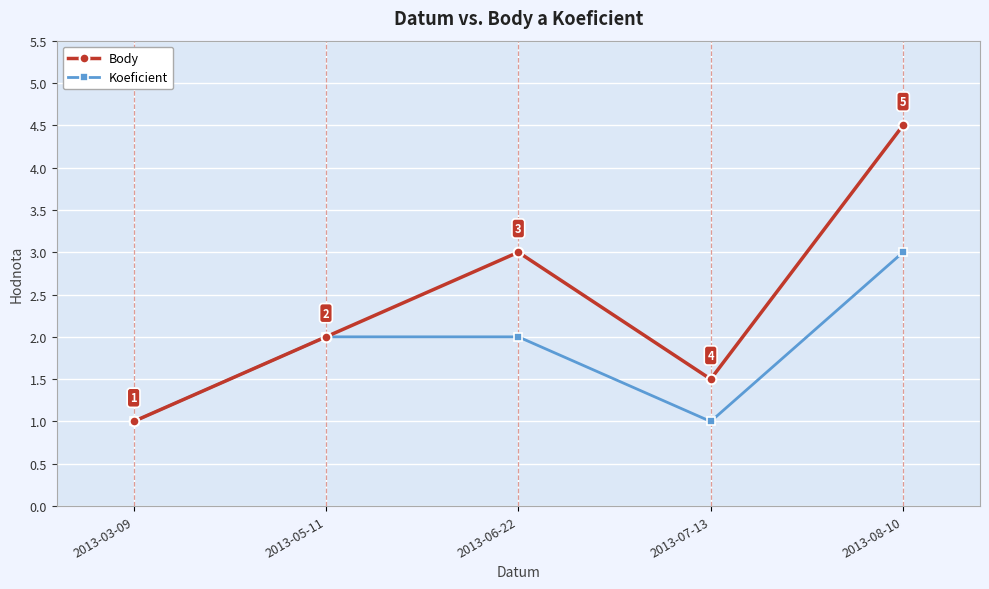

How many Body values are between 1 and 3?

4